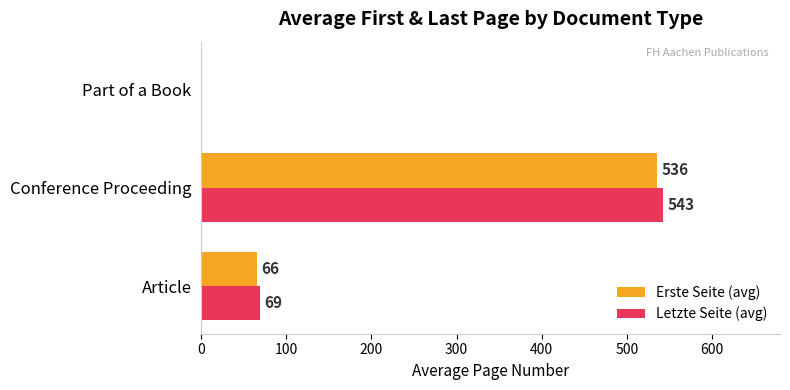

What is the maximum value for Erste Seite (avg)?

536